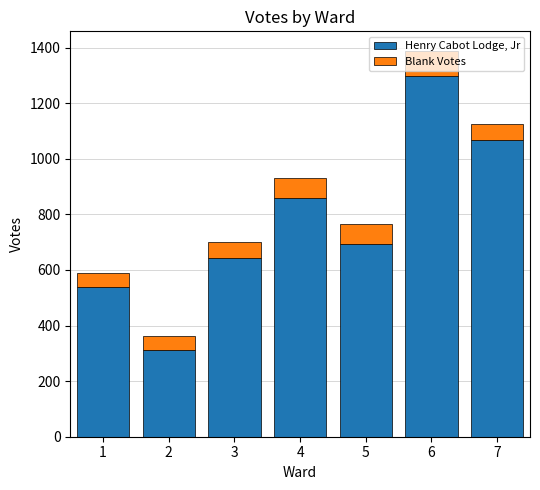

What is the sum of all Henry Cabot Lodge, Jr values?

5412